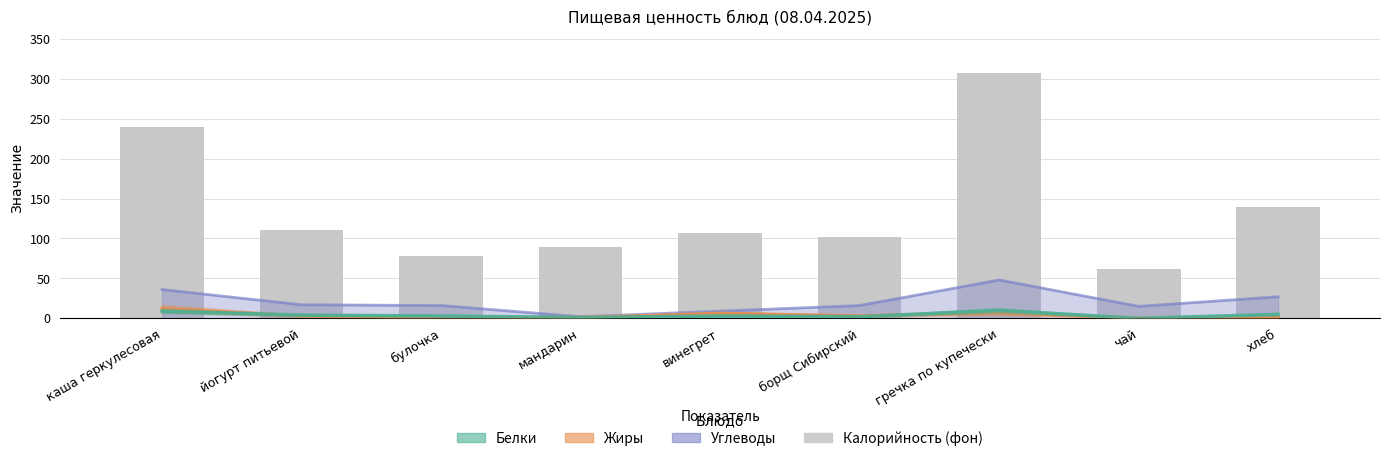

At how many categories does at least one series exceed 67?

8